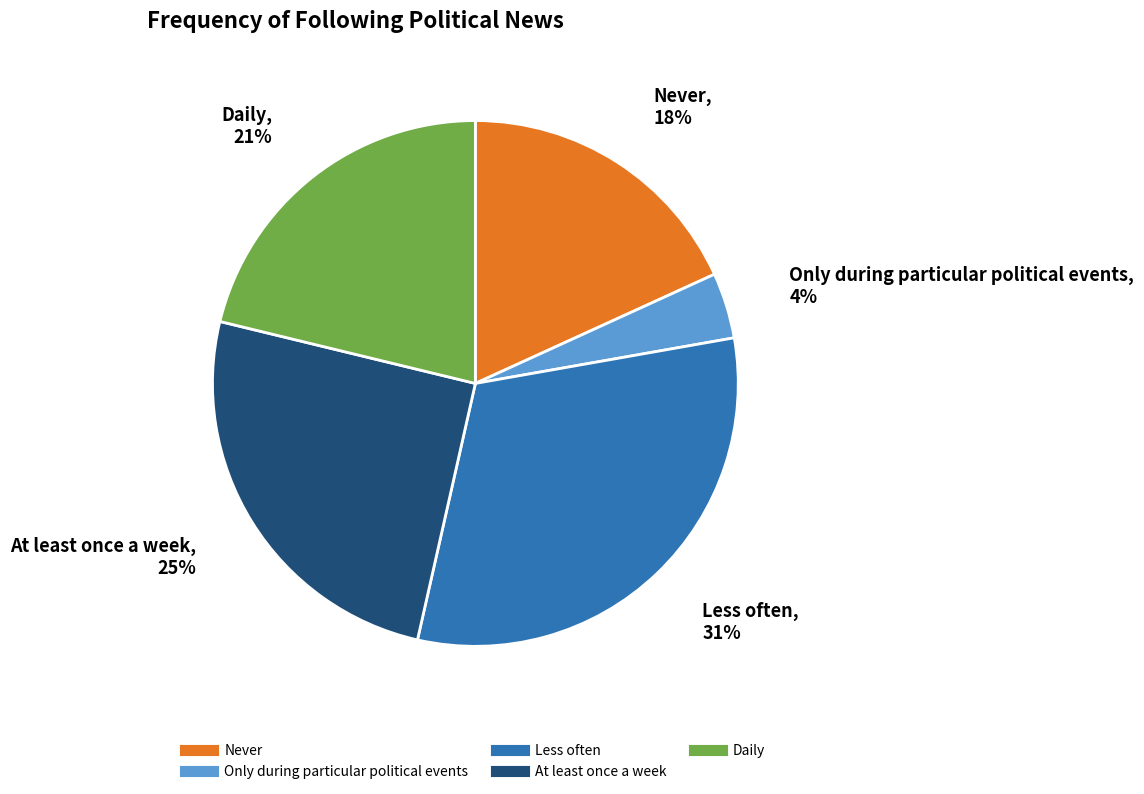

To the nearest percent, what is the average slice percentage?

20%